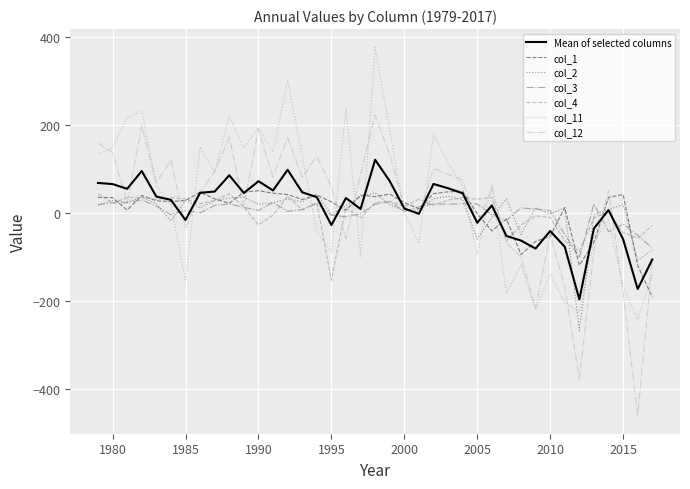

Which series has the largest range (max minus min)?

col_12